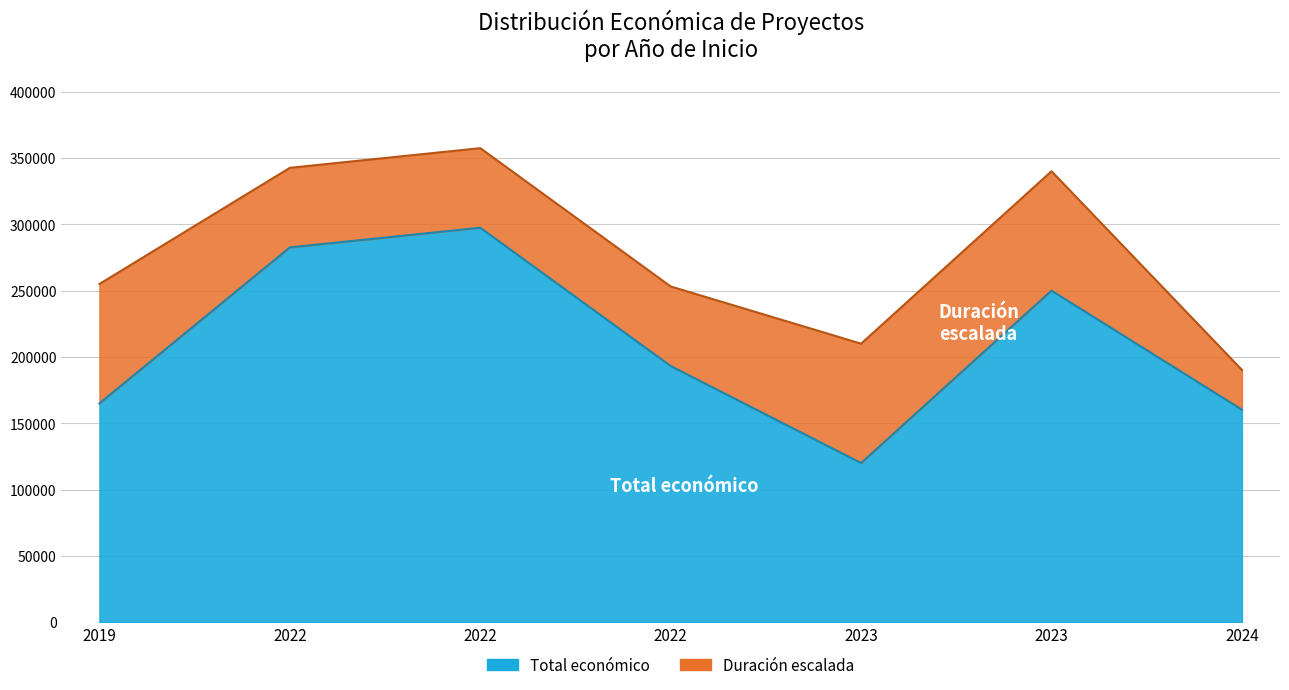

What is the value of the 2nd point from the left?

282580